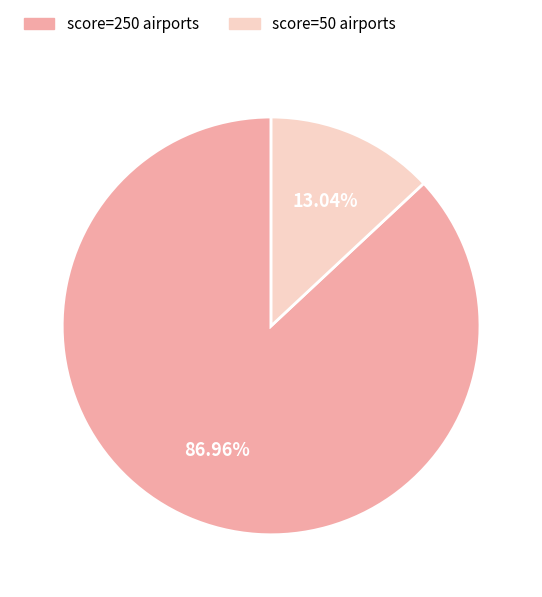

What is the largest slice in the pie chart?

score=250 airports